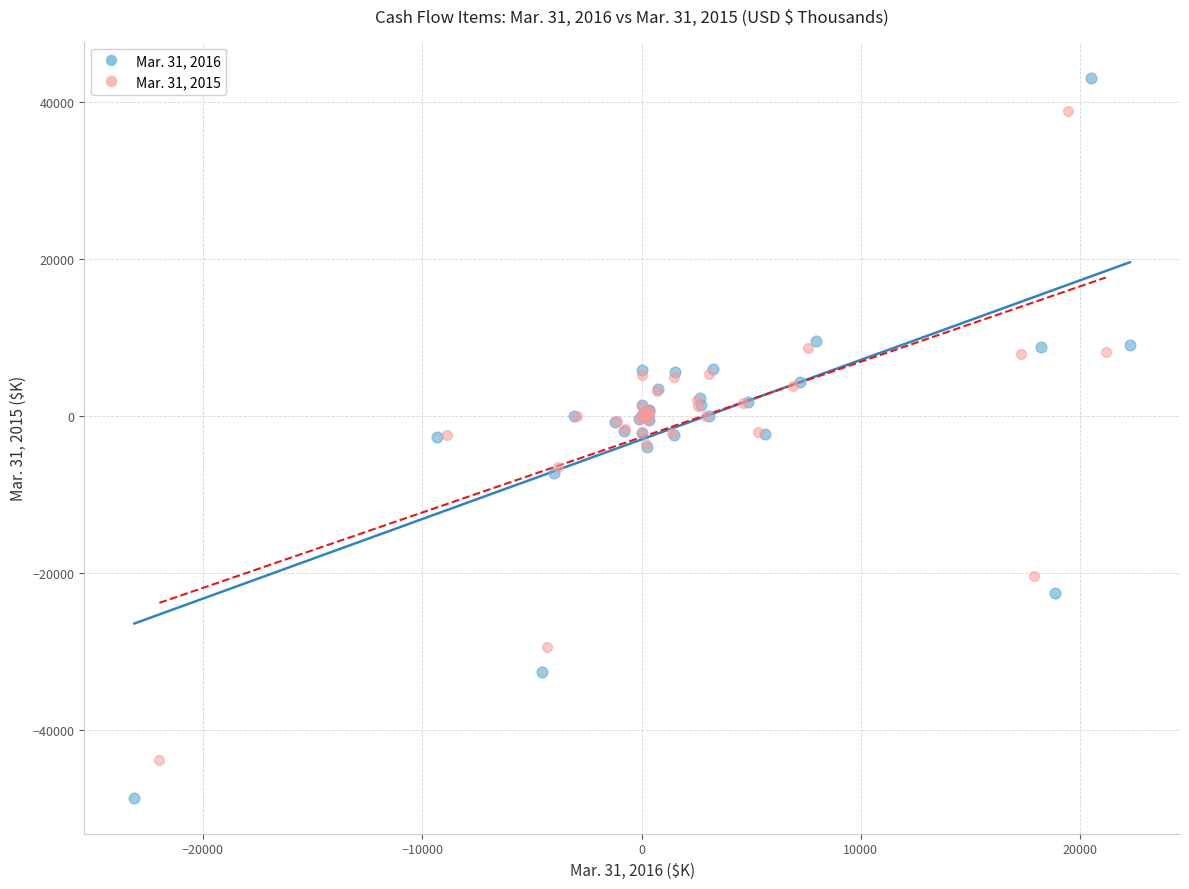

Which series has the largest Y range (max minus min)?

Mar. 31, 2016